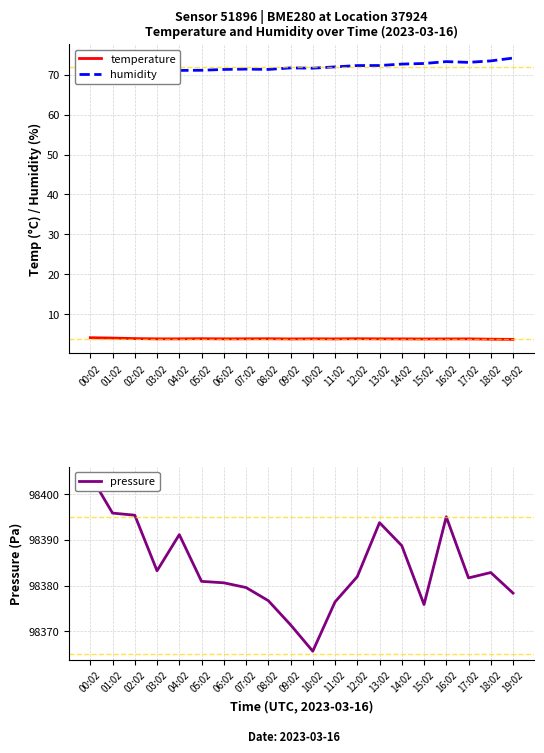

At which label does pressure first exceed 98381?

00:02